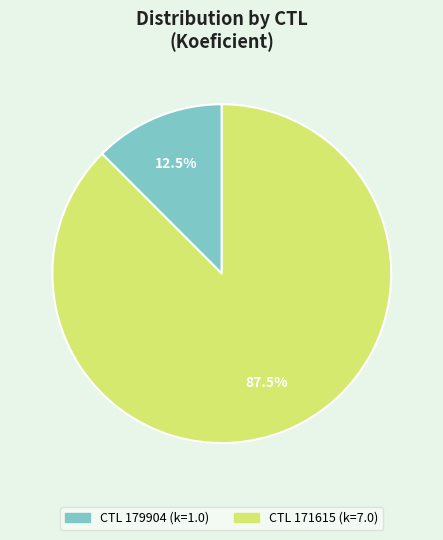

Is there a majority slice in this chart?

Yes